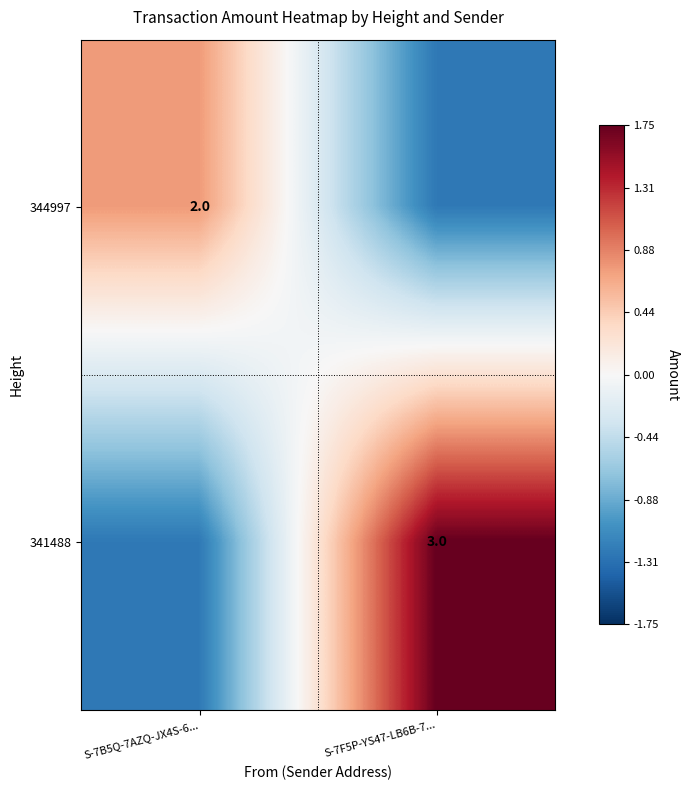

Is the value of 341488 at S-7F5P-YS47-LB6B-7... greater than the value of 344997 at S-7B5Q-7AZQ-JX4S-6...?

Yes